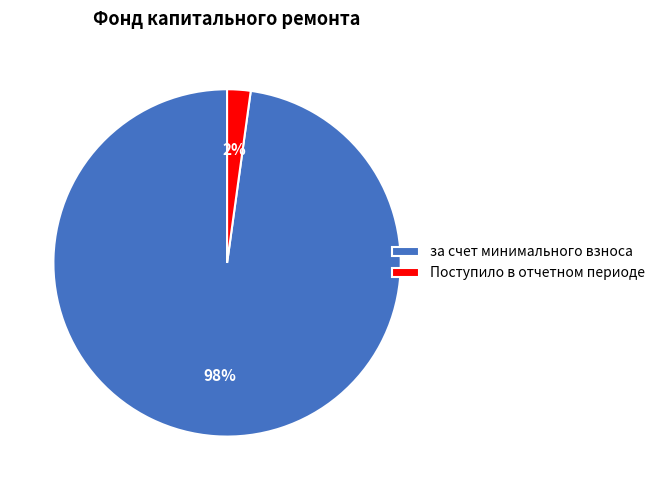

The Поступило в отчетном периоде slice represents 10% of the pie. True or false?

False